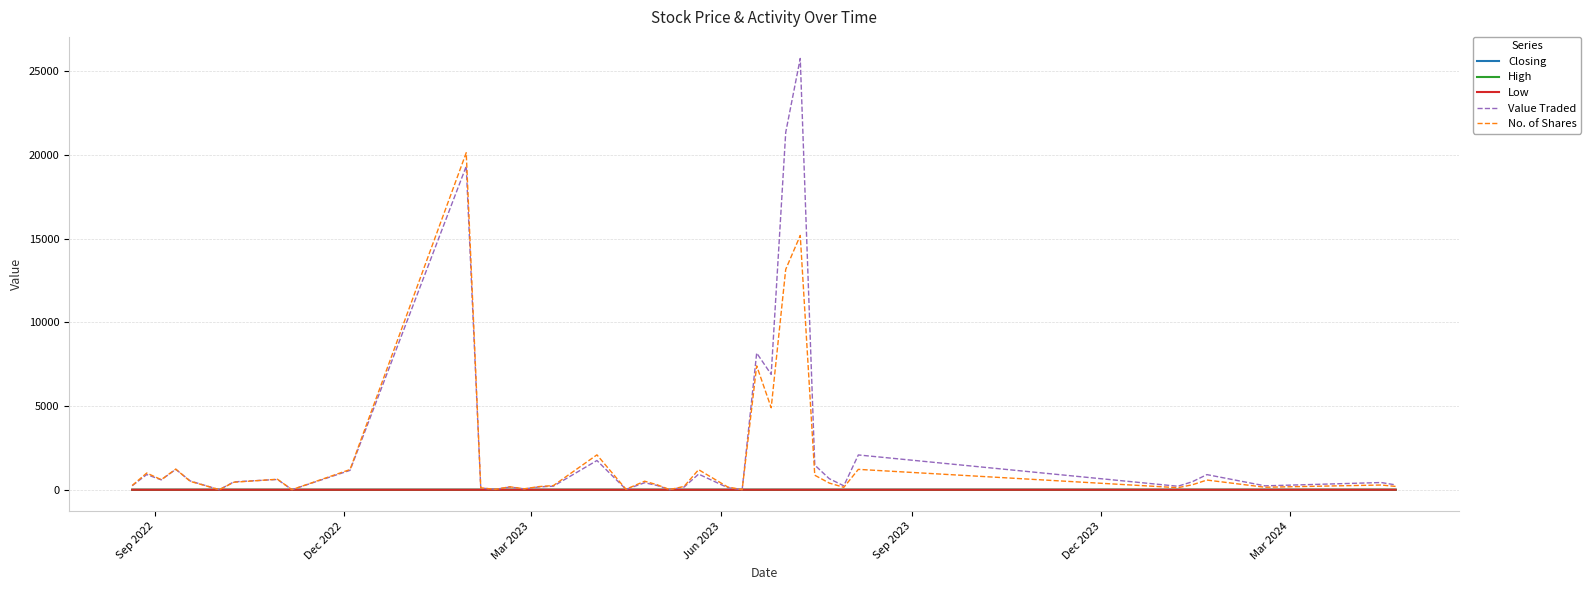

What is the highest value of the No. of Shares series?

20130.0